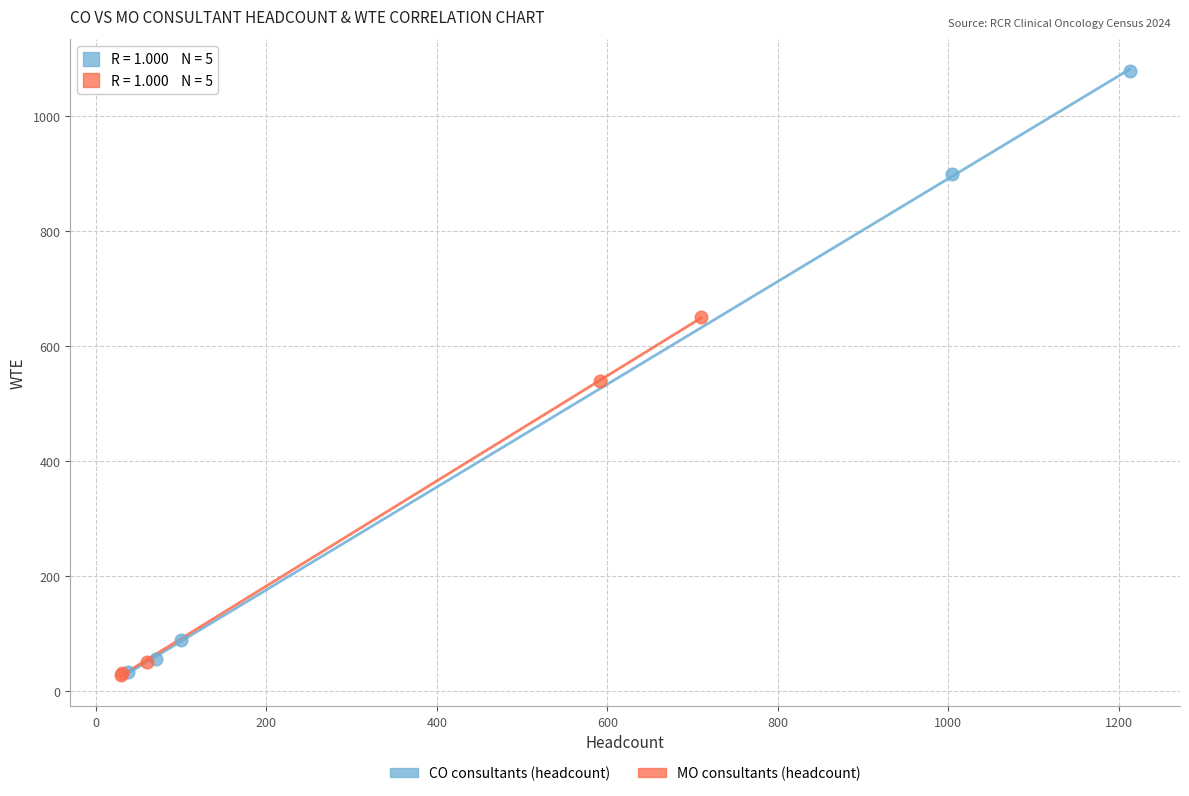

Which series reaches the maximum Y coordinate?

CO consultants (headcount)